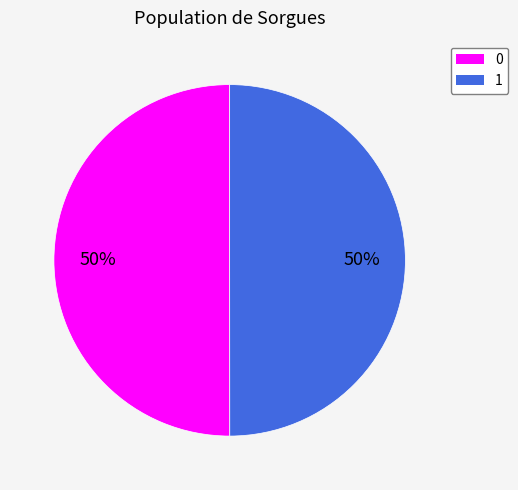

Combined, do 0 and 1 account for over 50%?

Yes